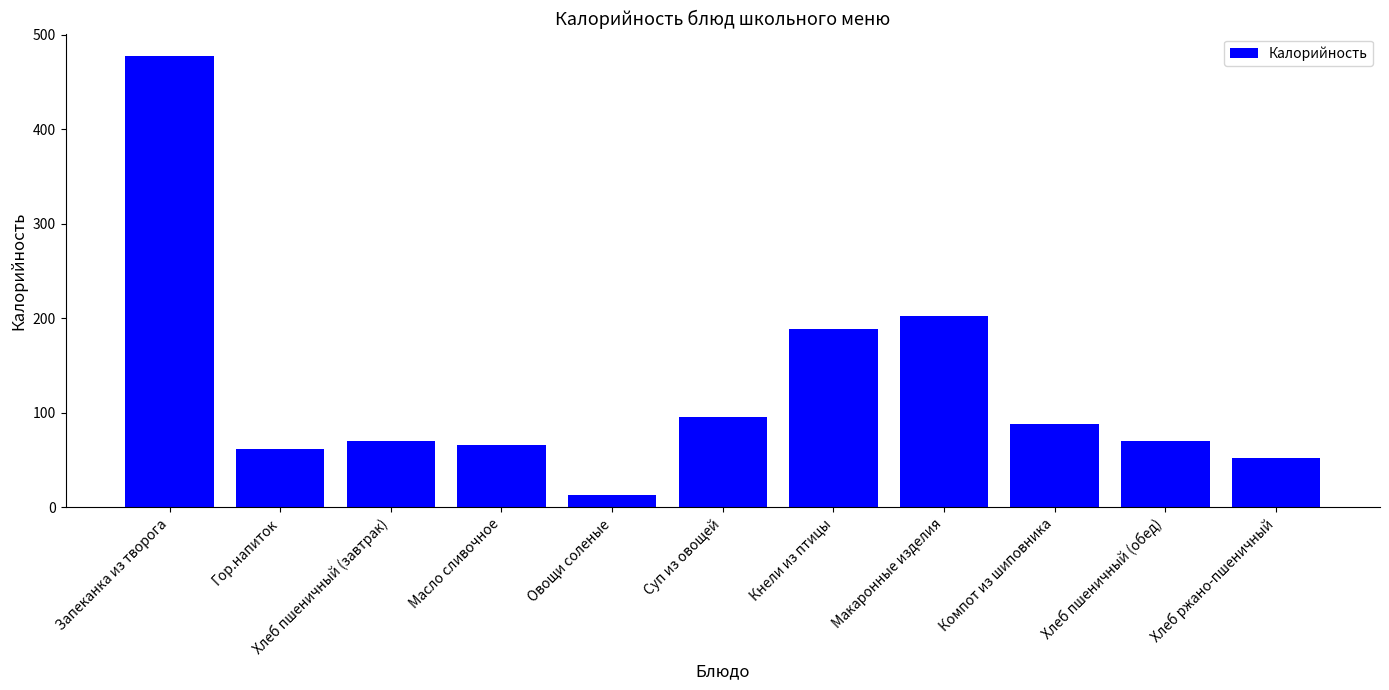

Does the chart contain any negative values?

No